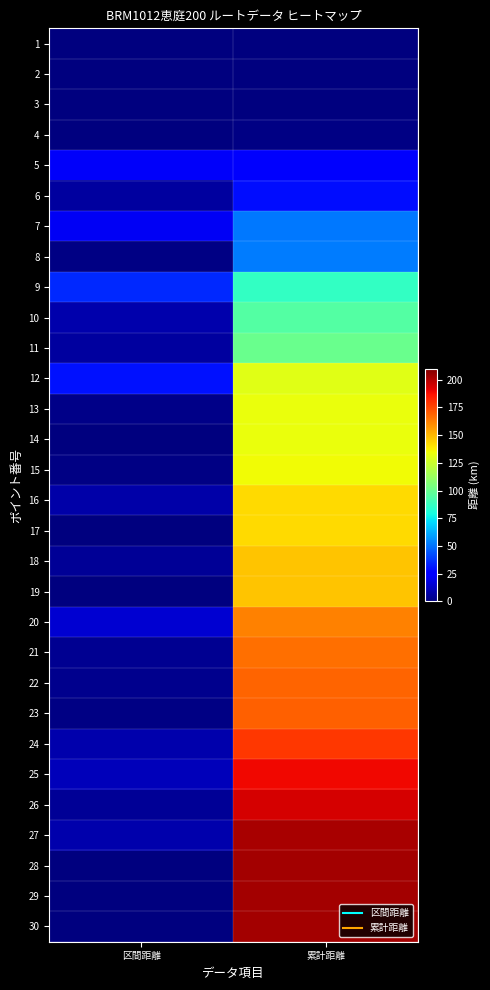

Reading right to left, what are all the values shown in this chart?

1: 累計距離=0.0	区間距離=0.0
2: 累計距離=0.1	区間距離=0.1
3: 累計距離=0.4	区間距離=0.3
4: 累計距離=1.0	区間距離=0.6
5: 累計距離=23.5	区間距離=22.5
6: 累計距離=29.5	区間距離=6.0
7: 累計距離=51.0	区間距離=21.5
8: 累計距離=51.9	区間距離=0.9
9: 累計距離=86.4	区間距離=34.5
10: 累計距離=94.8	区間距離=8.4
11: 累計距離=100.6	区間距離=5.8
12: 累計距離=130.8	区間距離=30.2
13: 累計距離=133.1	区間距離=2.3
14: 累計距離=133.2	区間距離=0.1
15: 累計距離=134.7	区間距離=1.5
16: 累計距離=142.1	区間距離=7.4
17: 累計距離=142.7	区間距離=0.6
18: 累計距離=147.1	区間距離=4.4
19: 累計距離=147.5	区間距離=0.4
20: 累計距離=162.3	区間距離=14.8
21: 累計距離=166.0	区間距離=3.7
22: 累計距離=168.7	区間距離=2.7
23: 累計距離=169.6	区間距離=0.9
24: 累計距離=178.3	区間距離=8.7
25: 累計距離=189.1	区間距離=10.8
26: 累計距離=193.7	区間距離=4.6
27: 累計距離=202.2	区間距離=8.5
28: 累計距離=202.8	区間距離=0.6
29: 累計距離=203.0	区間距離=0.2
30: 累計距離=203.3	区間距離=0.3